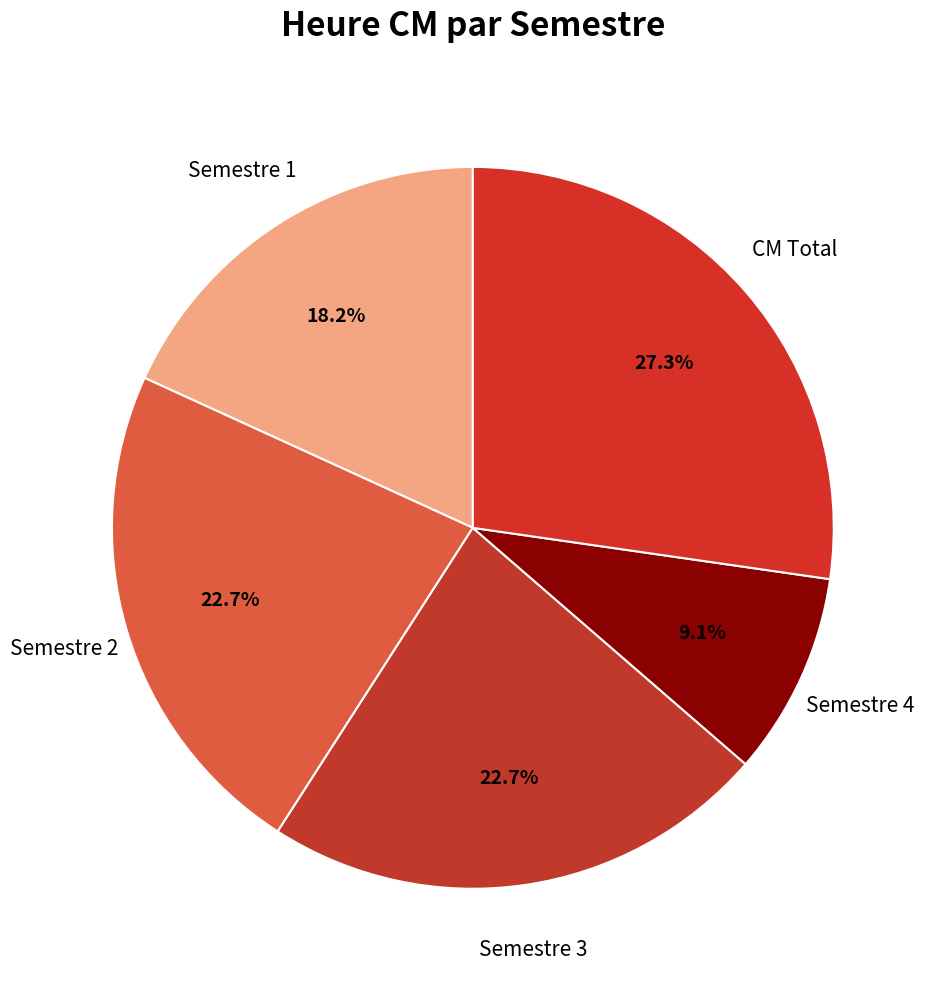

Count the number of slices in the pie.

5